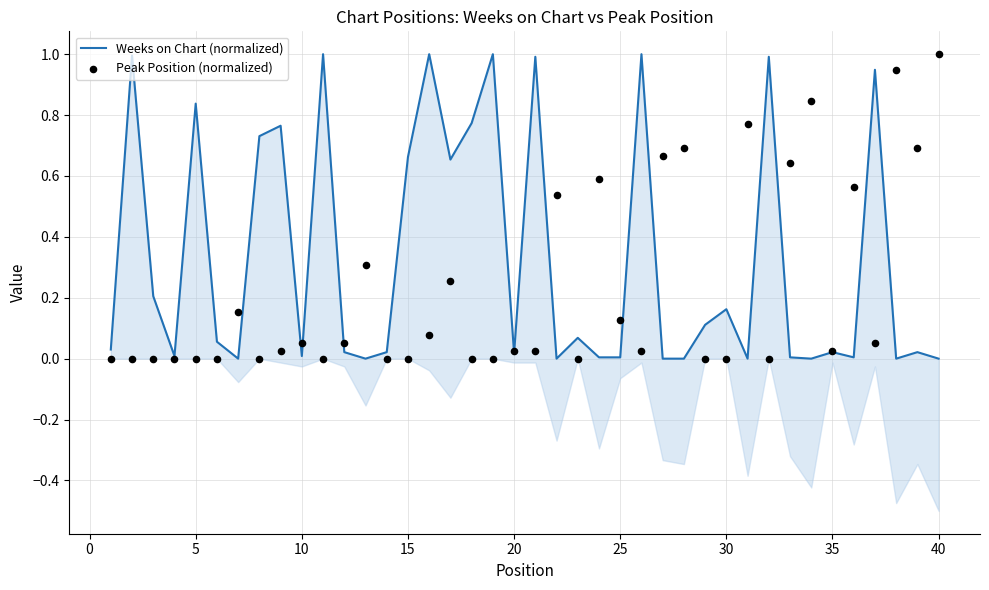

Which series contains the lowest Y value?

Weeks on Chart (normalized)